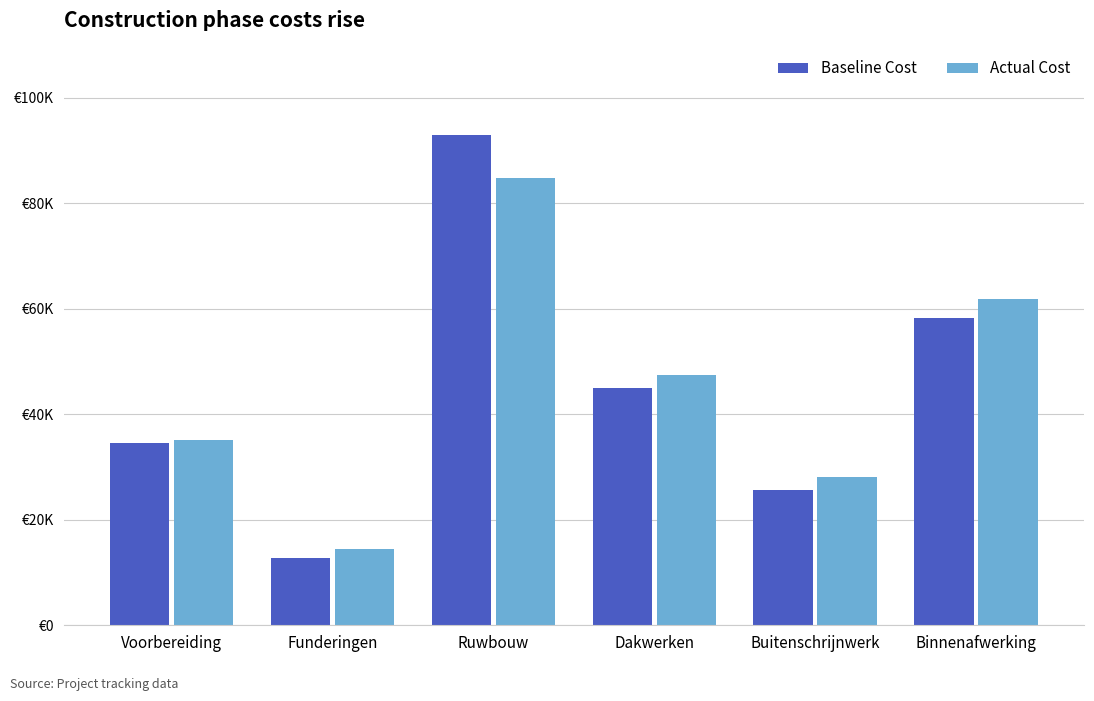

Are the bars horizontal?

No